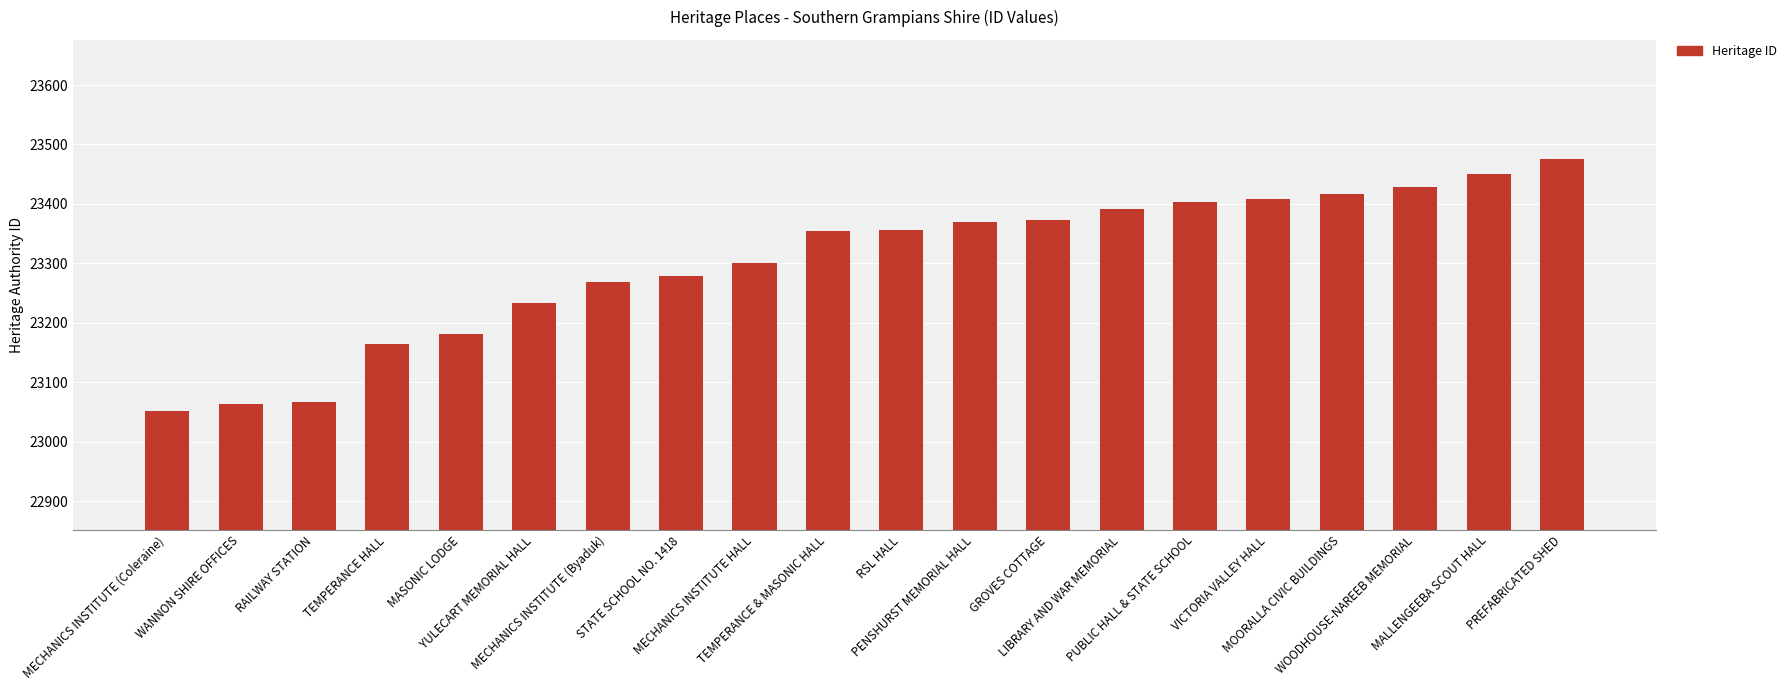

Approximately how many times larger is the value at WOODHOUSE-NAREEB MEMORIAL compared to MECHANICS INSTITUTE HALL?

1.0